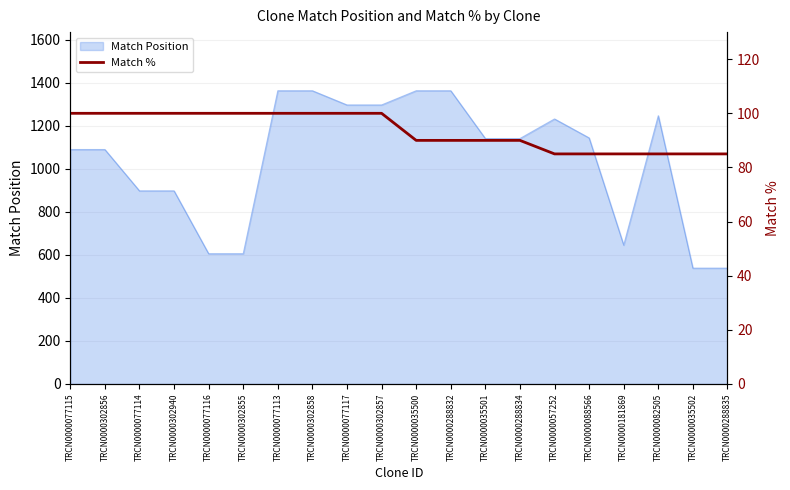

At which category does the chart reach its minimum across all series?

TRCN0000057252